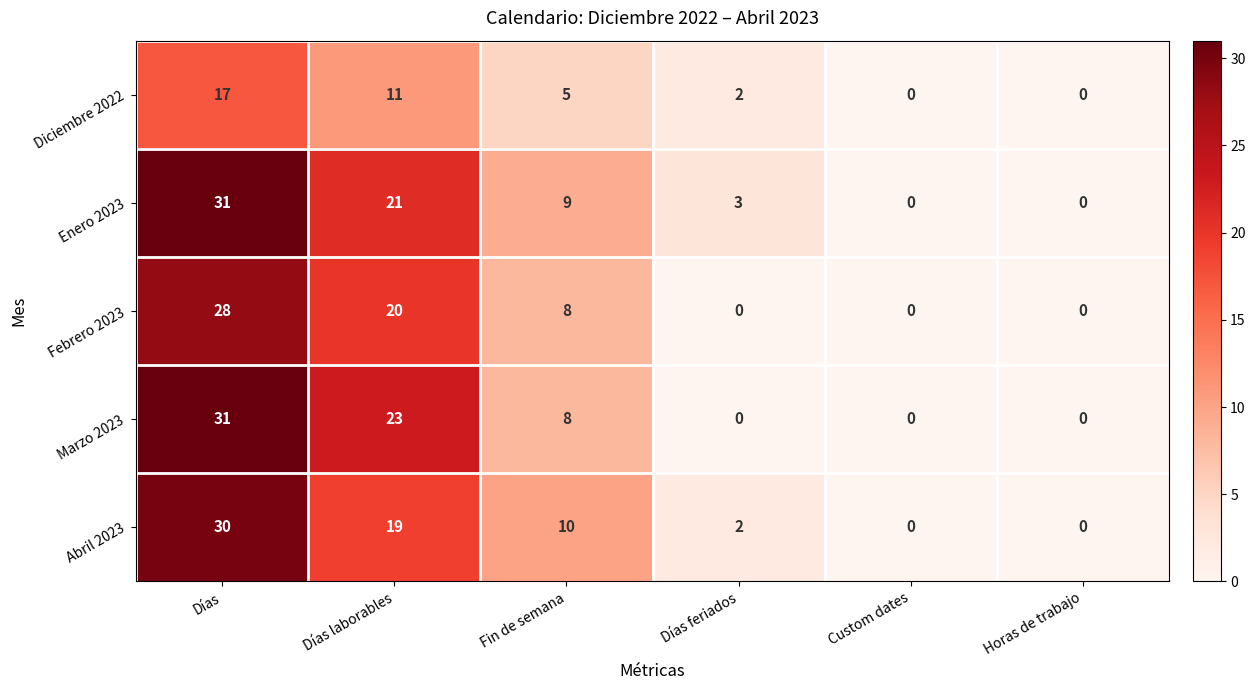

True or false: Abril 2023 has a value of 2 at Días feriados.

True